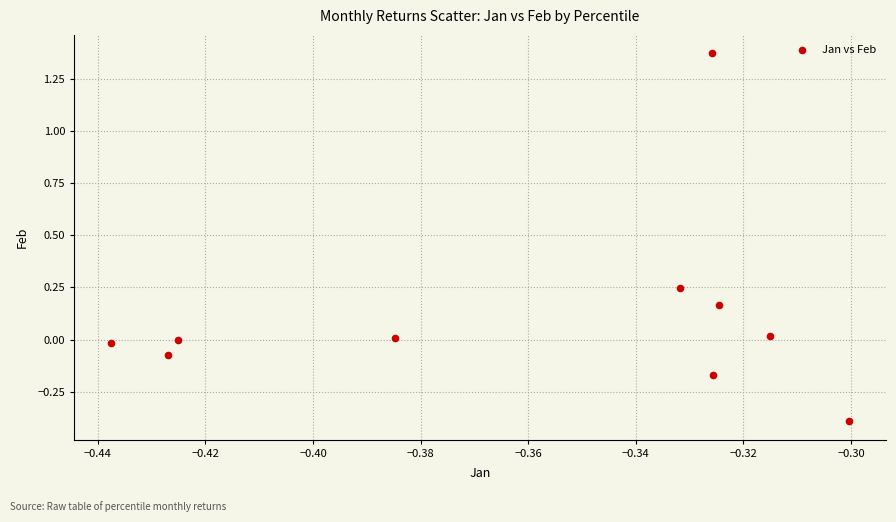

What is the average X value?

-0.4